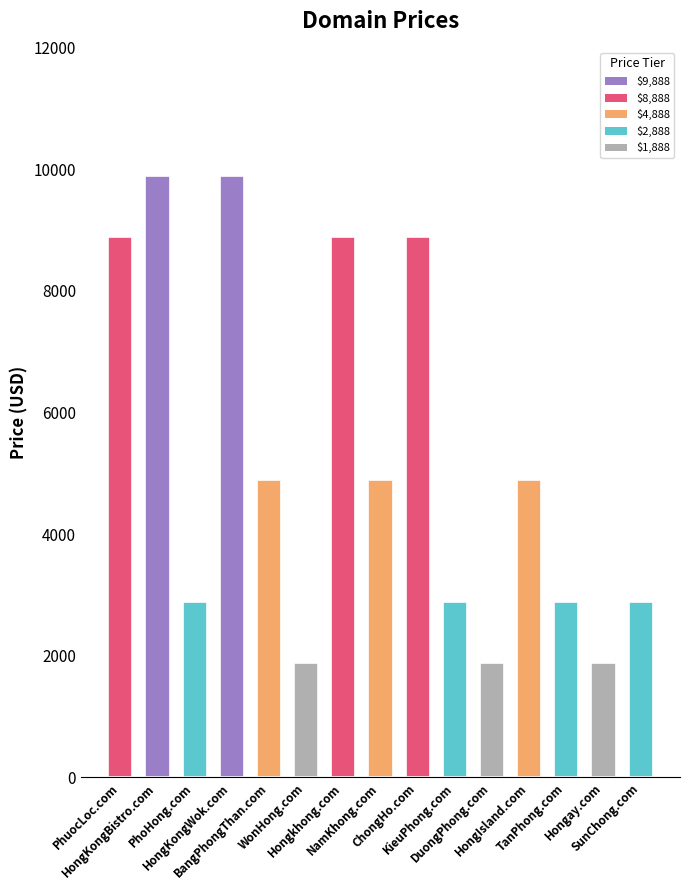

Reading left to right, what are all the values shown in this chart?

PhuocLoc.com=8888	HongKongBistro.com=9888	PhoHong.com=2888	HongKongWok.com=9888	BangPhongThan.com=4888	WonHong.com=1888	Hongkhong.com=8888	NamKhong.com=4888	ChongHo.com=8888	KieuPhong.com=2888	DuongPhong.com=1888	HongIsland.com=4888	TanPhong.com=2888	Hongay.com=1888	SunChong.com=2888